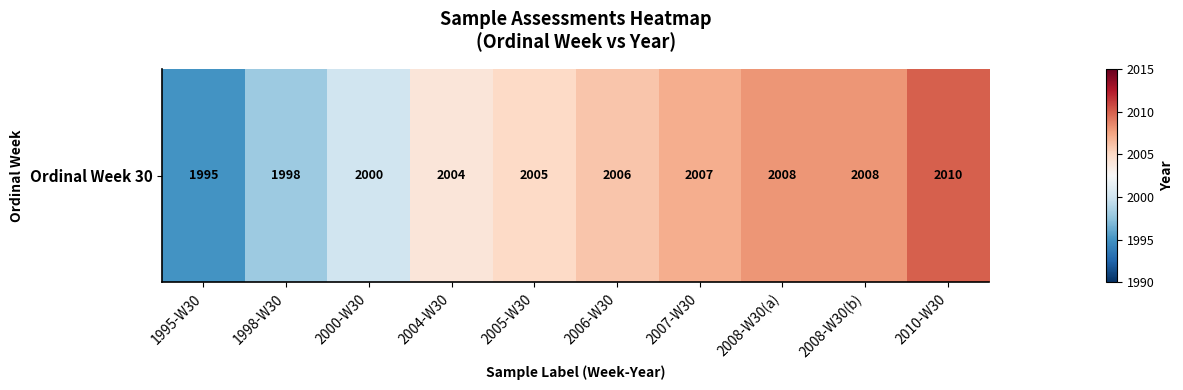

Which has a higher value, 2000-W30 or 2006-W30?

2006-W30